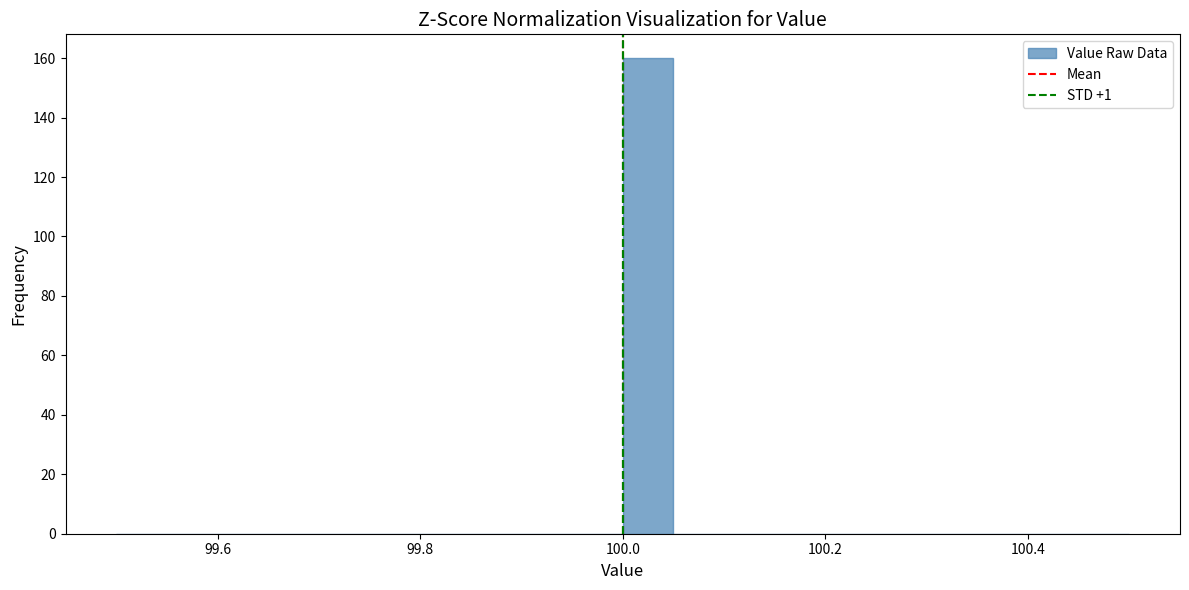

Around what value on the x-axis is the tallest bar? Give the approximate position of its centre, as read against the axis.

100.02